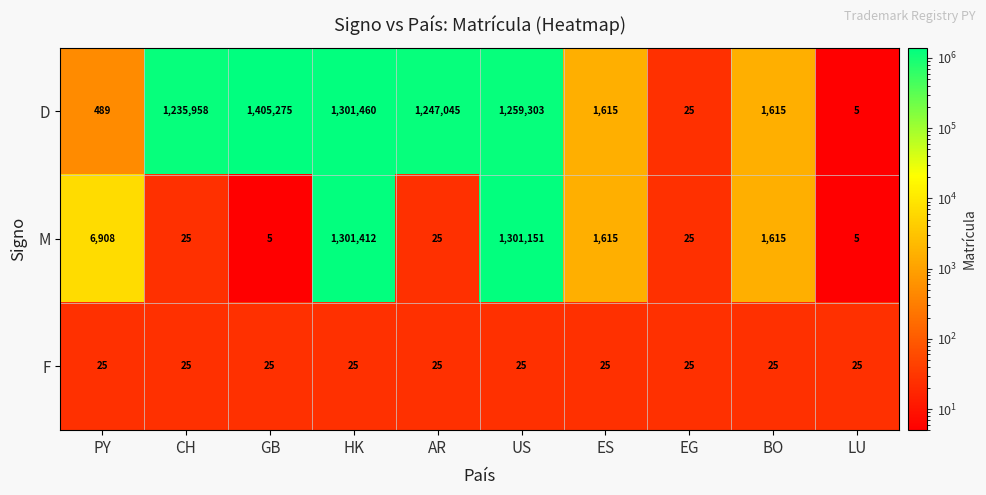

What is the difference between the M values at ES and HK?

1299797